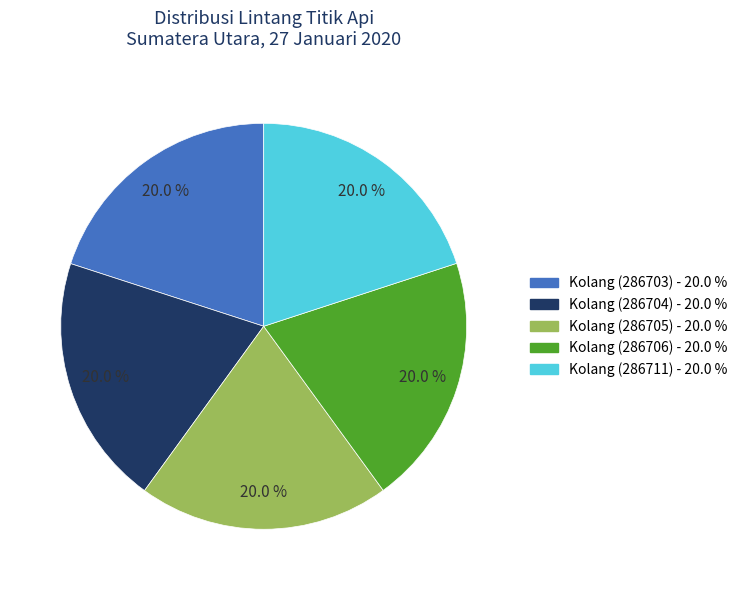

True or false: Kolang (286704) accounts for 20% of the total.

True